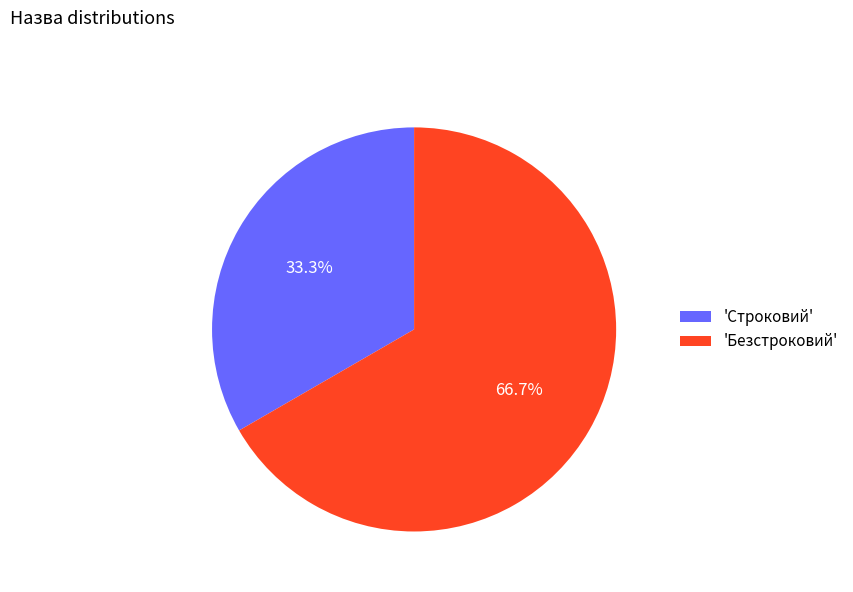

Is there any slice that represents more than half of the pie?

Yes